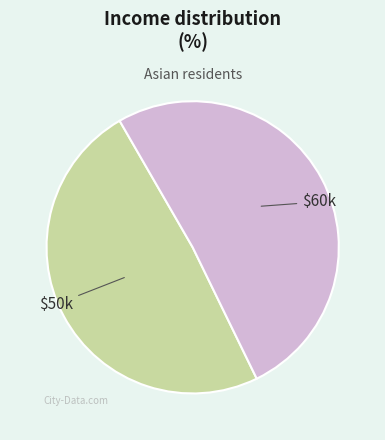

Is it true that $60k is 51% of the pie?

True